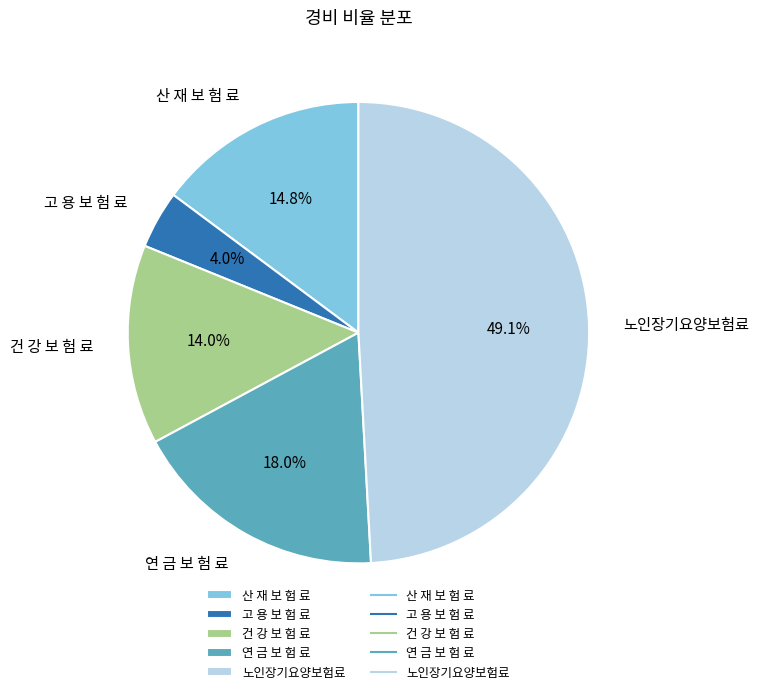

True or false: 고 용 보 험 료 accounts for 4% of the total.

True